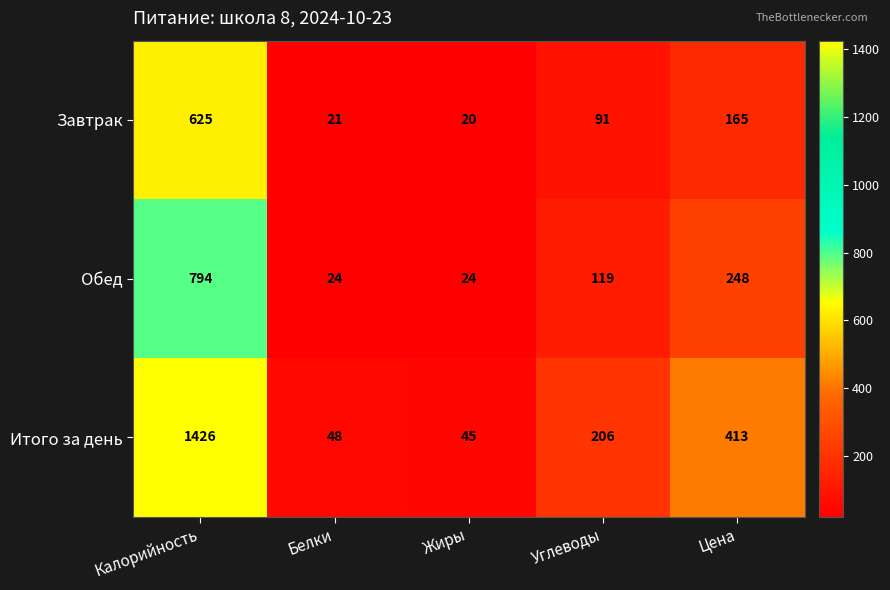

What is the minimum value shown in the chart?

20